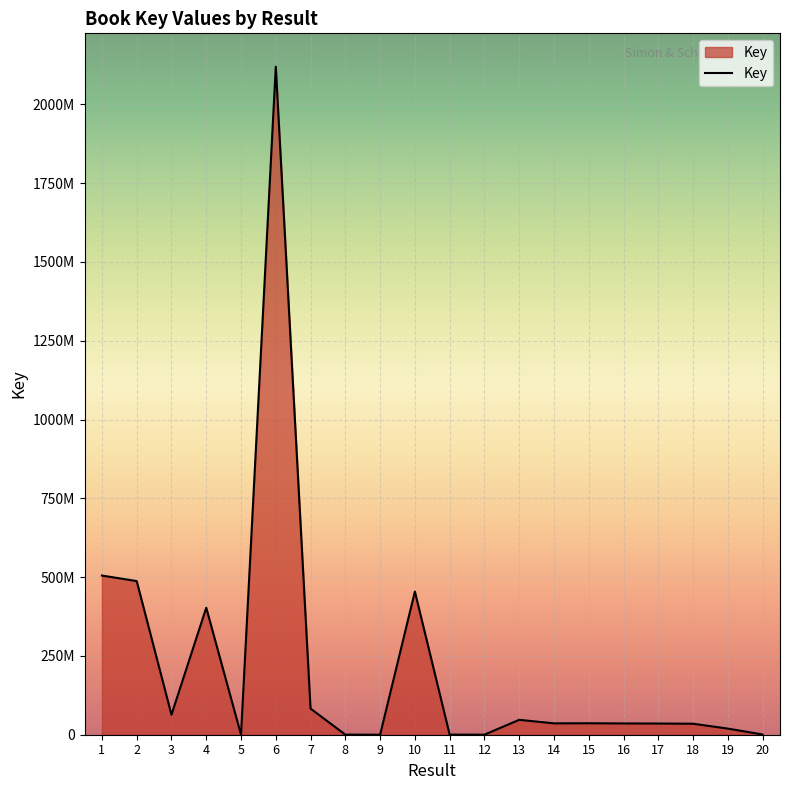

Where does the data first go above 36064235?

1